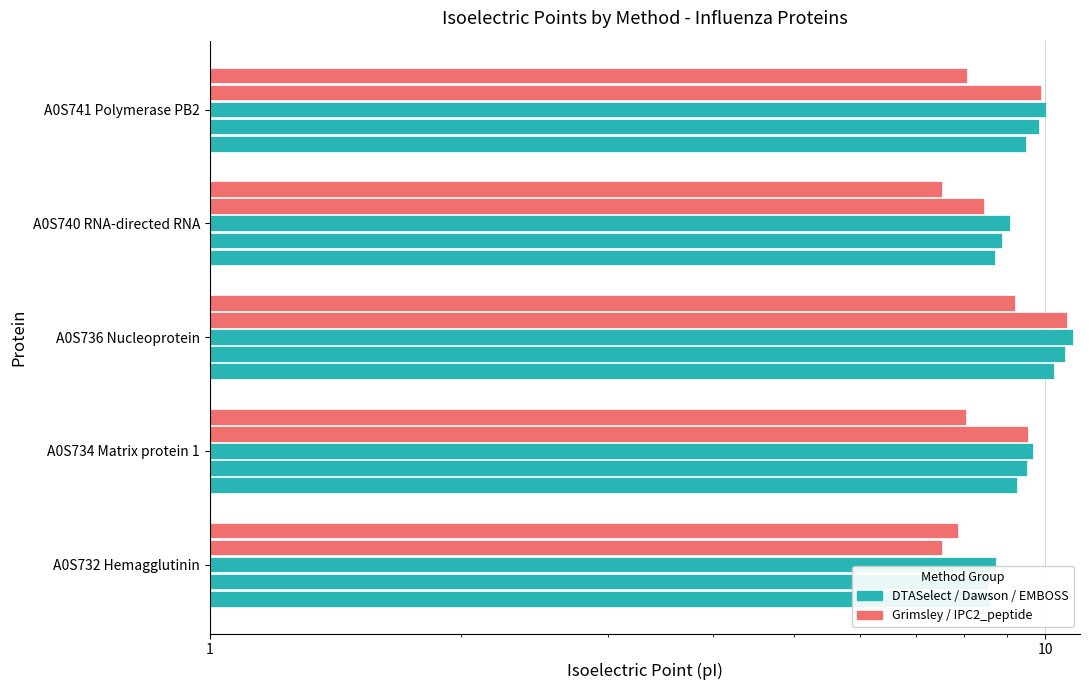

How many data points in IPC2_peptide are less than 8?

2